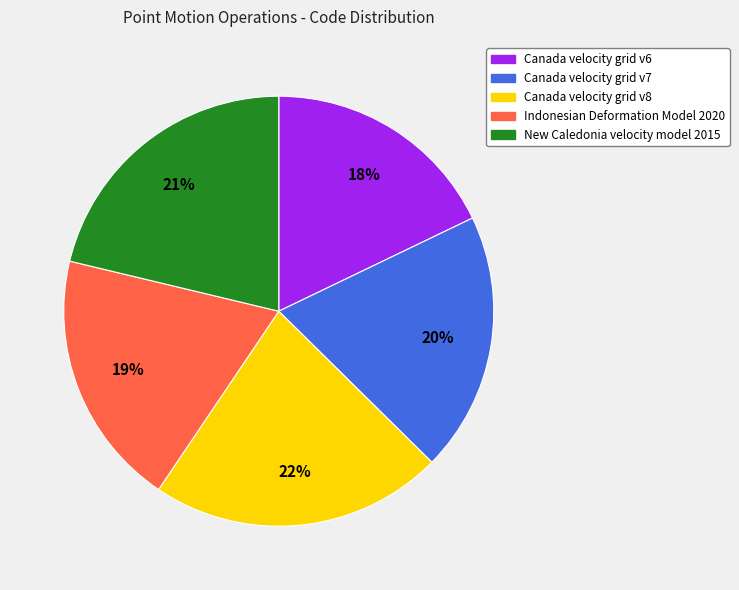

Which slice is the smallest?

Canada velocity grid v6